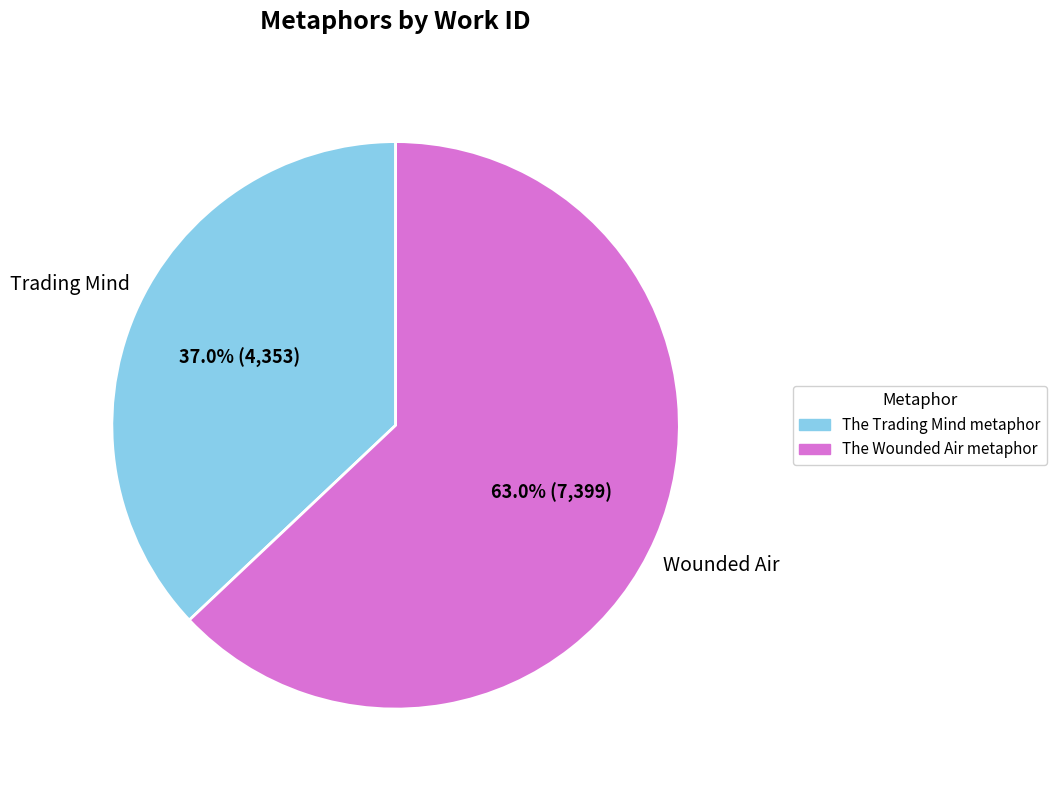

Rank the categories by value from lowest to highest.

The Trading Mind metaphor, The Wounded Air metaphor